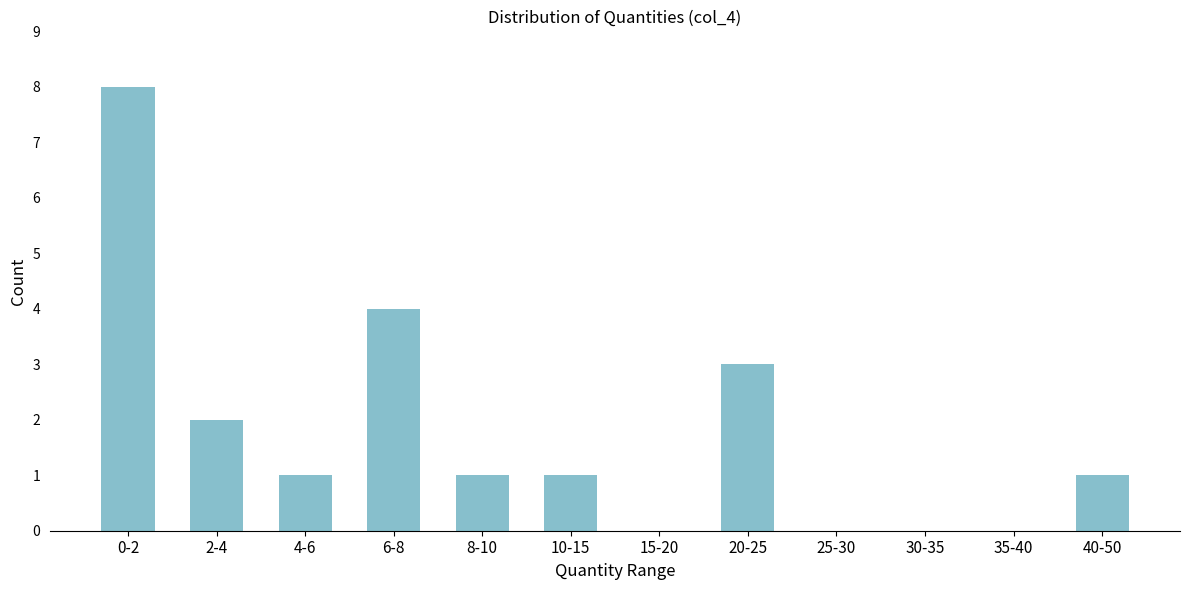

Reading left to right, what are all the values shown in this chart?

0-2=8	2-4=2	4-6=1	6-8=4	8-10=1	10-15=1	15-20=0	20-25=3	25-30=0	30-35=0	35-40=0	40-50=1